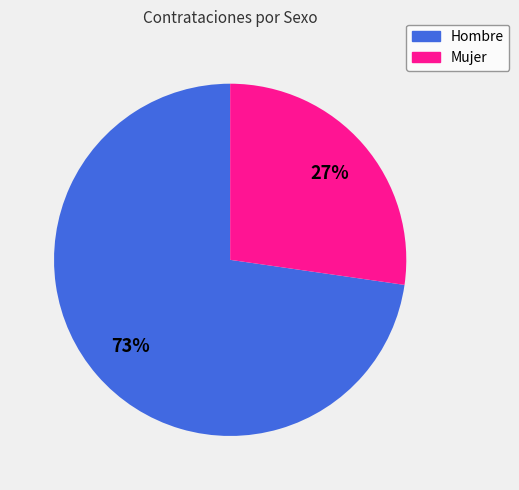

What is the largest slice in the pie chart?

Hombre